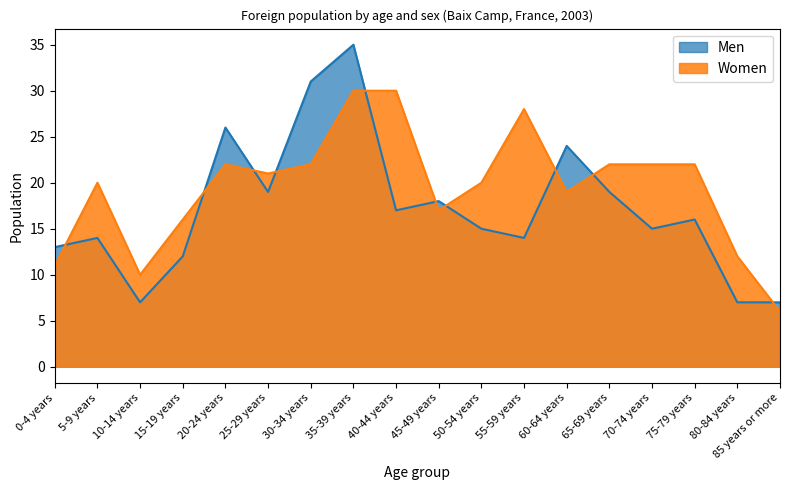

Between which two adjacent categories do Women and Men first intersect?

0-4 years and 5-9 years